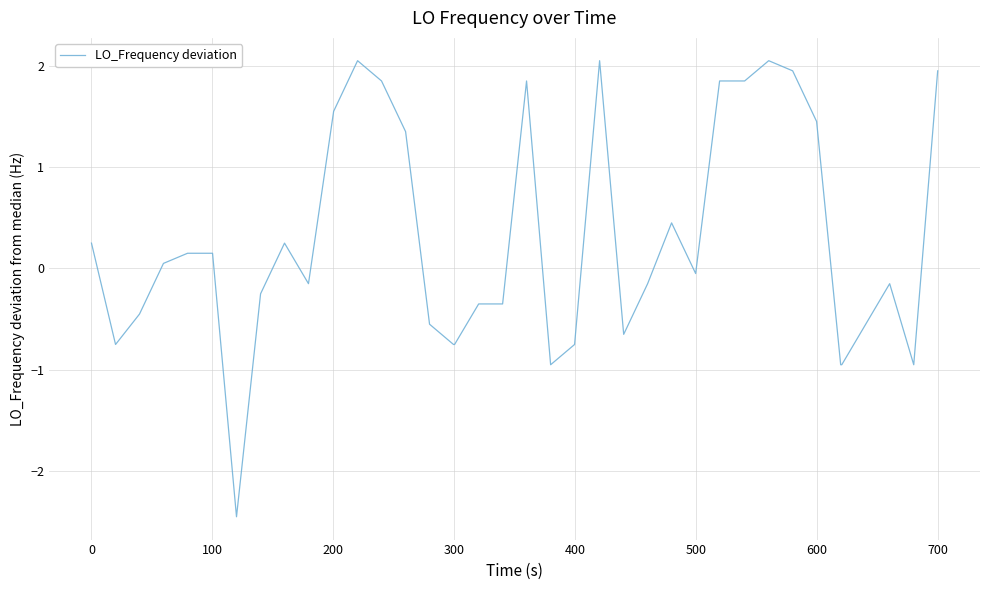

What is the difference between the maximum and minimum values?

4.5